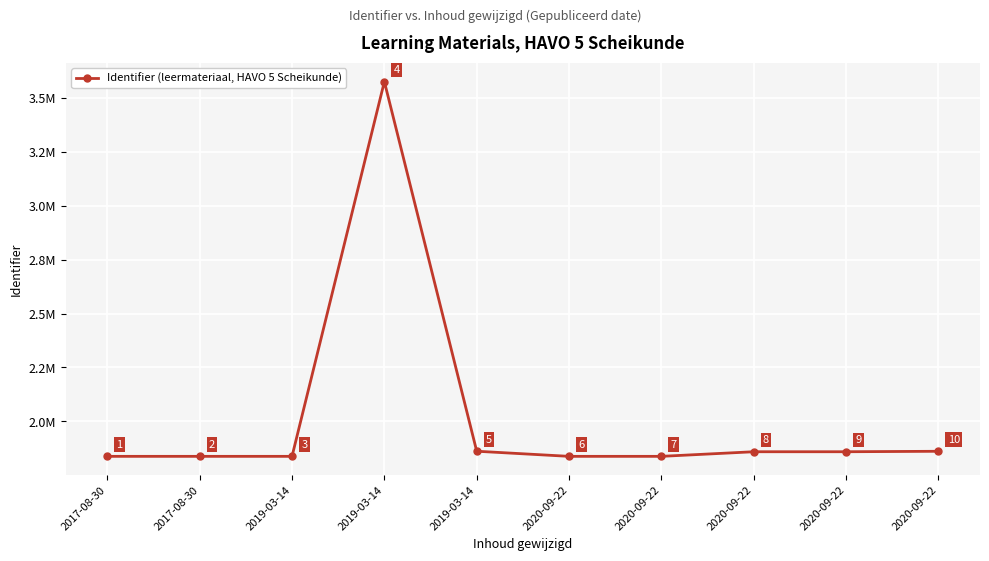

List the labels in order of value, smallest first.

2017-08-30, 2020-09-22, 2019-03-14, 2020-09-22, 2017-08-30, 2020-09-22, 2020-09-22, 2020-09-22, 2019-03-14, 2019-03-14